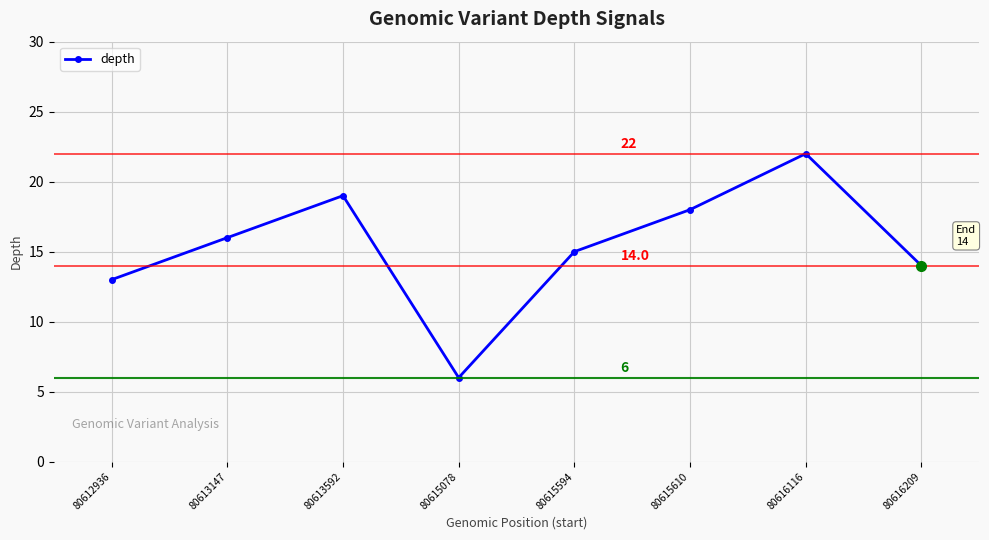

What is the difference between the maximum and minimum values?

16